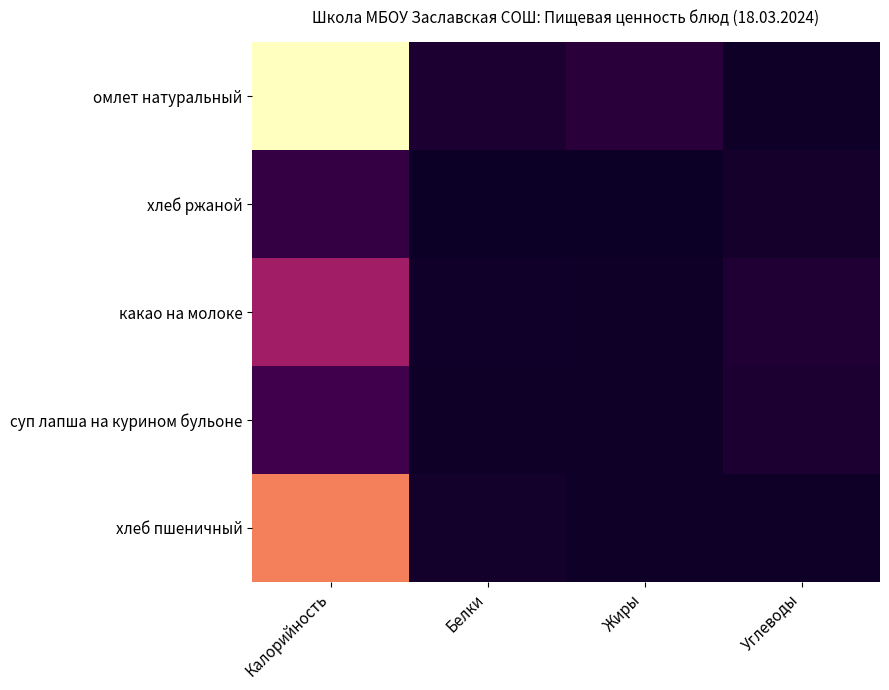

Reading right to left, extract all data points from this chart.

омлет натуральный: Углеводы=2.7	Жиры=25.6	Белки=14.4	Калорийность=299.4
хлеб ржаной: Углеводы=7.4	Жиры=0.2	Белки=0.8	Калорийность=34.5
какао на молоке: Углеводы=17.6	Жиры=3.5	Белки=4.1	Калорийность=118.5
суп лапша на курином бульоне: Углеводы=14.0	Жиры=2.3	Белки=2.1	Калорийность=44.9
хлеб пшеничный: Углеводы=1.9	Жиры=2.1	Белки=6.1	Калорийность=214.4